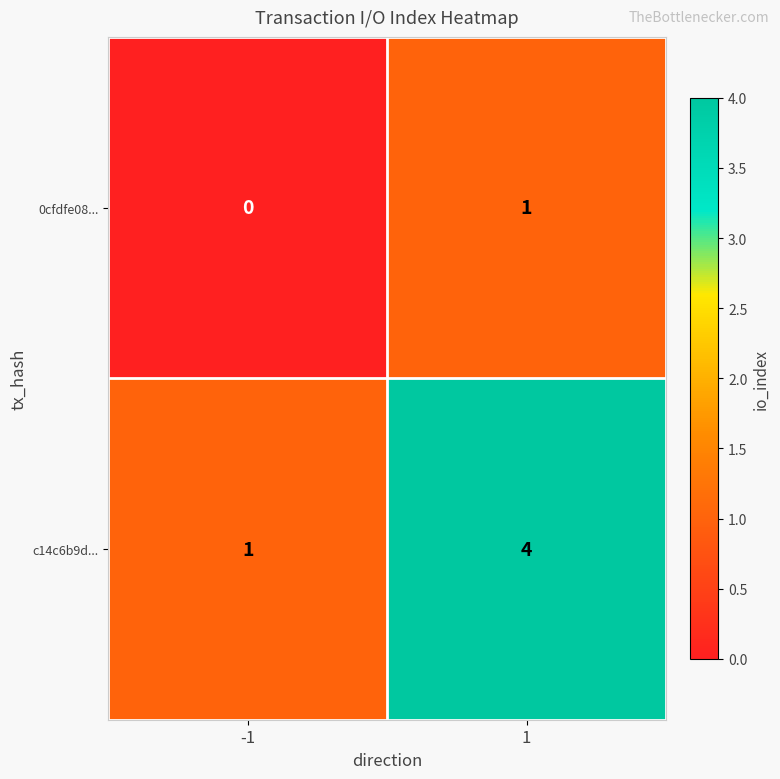

What is the total value across all series at 1?

5